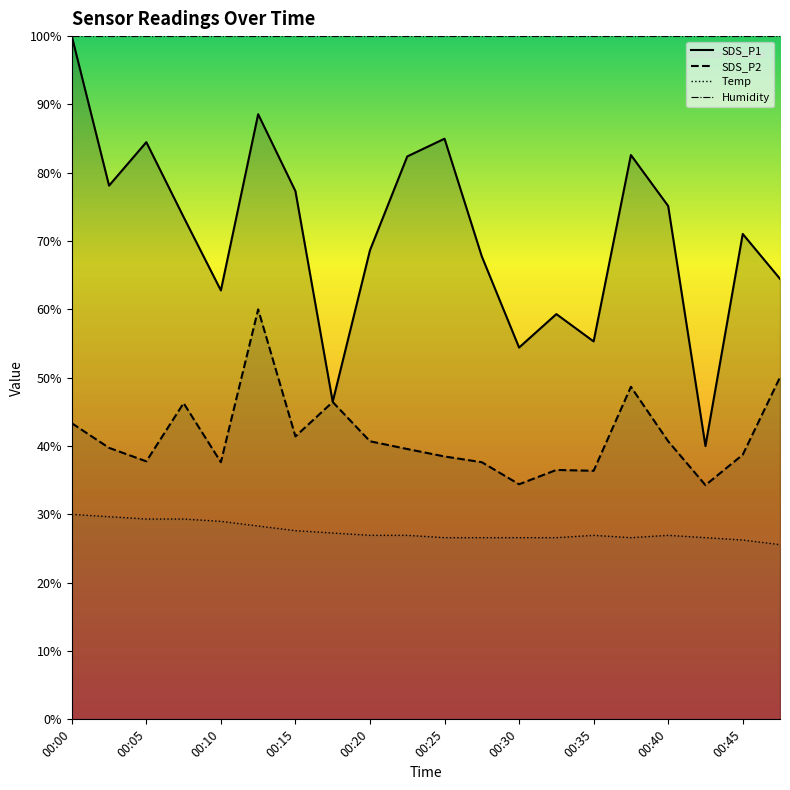

What is the sum of all Temp values?

549.5